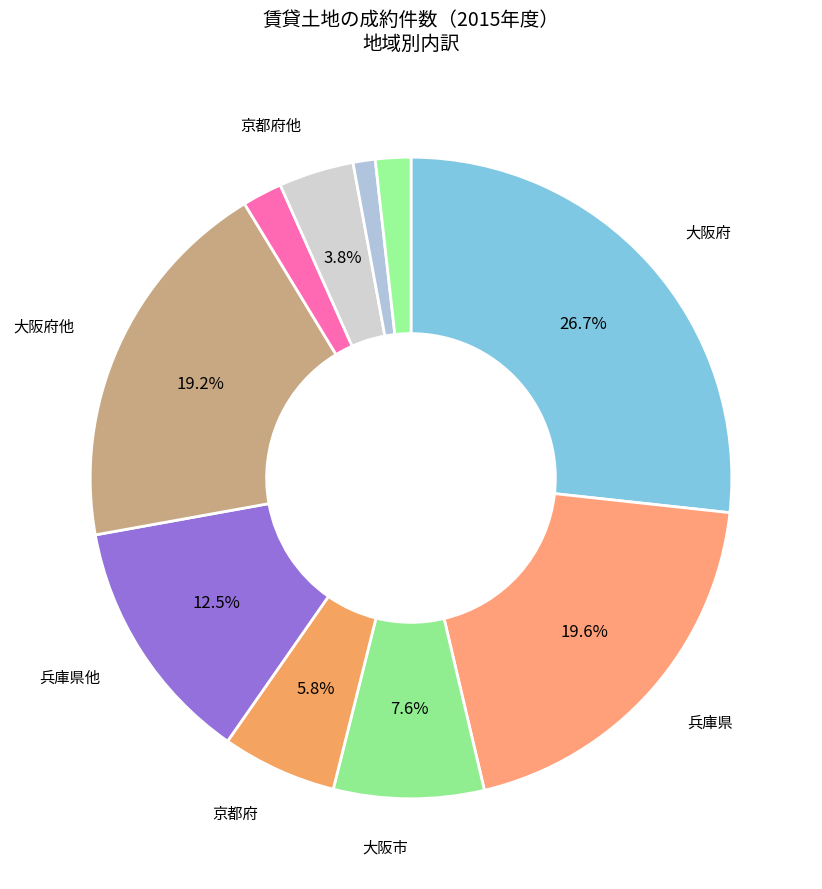

Count the number of slices in the pie.

10